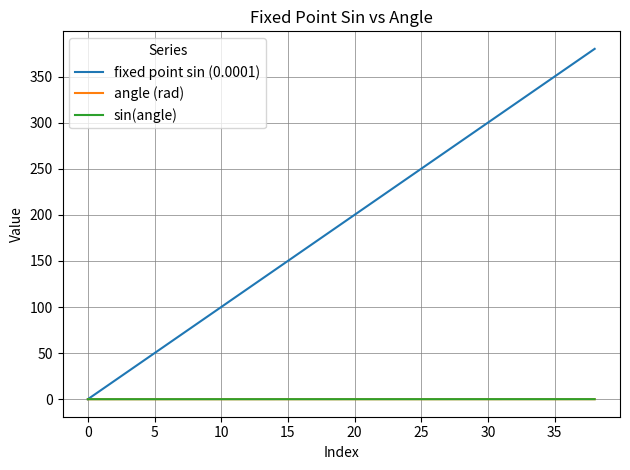

What is the greatest value displayed?

380.0